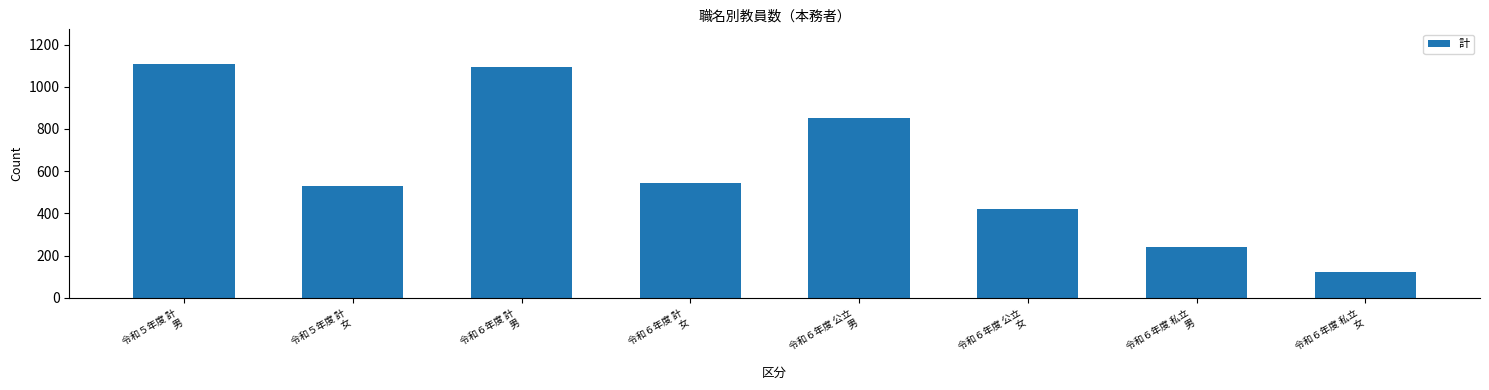

How many bars are there in total?

8